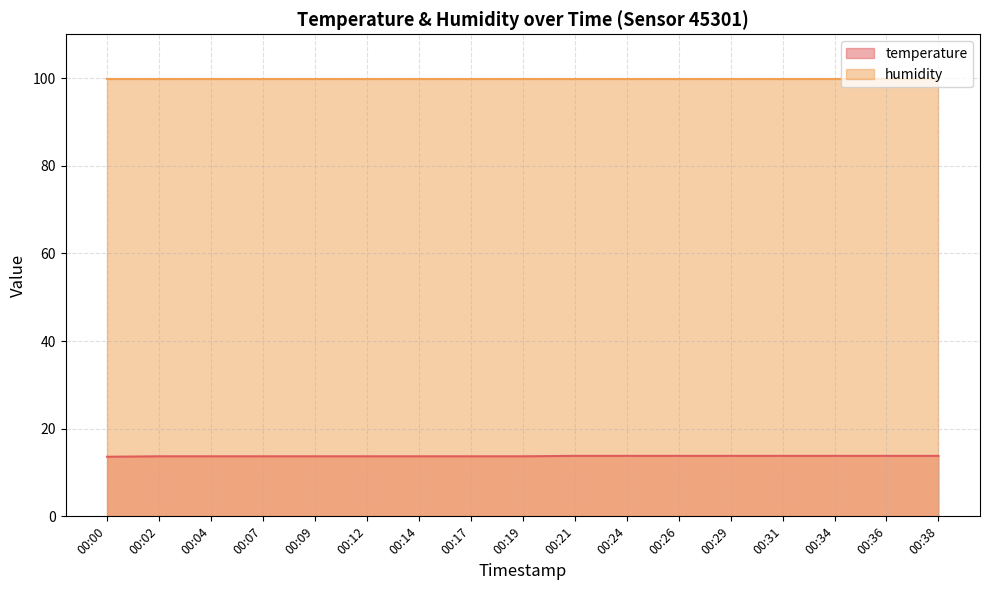

How many values are between 13 and 14?

17